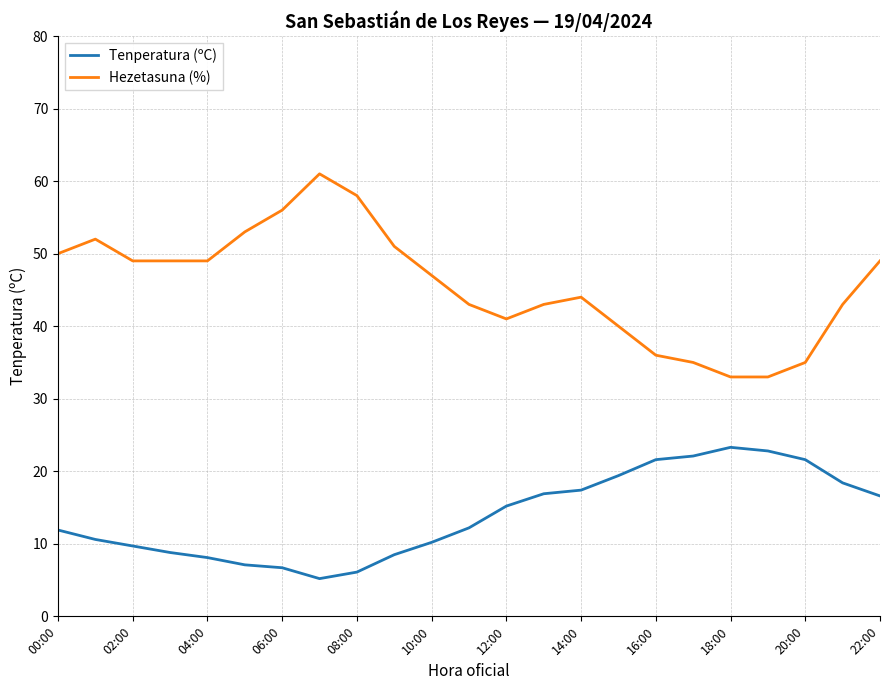

What is the maximum value for Tenperatura (ºC)?

23.3